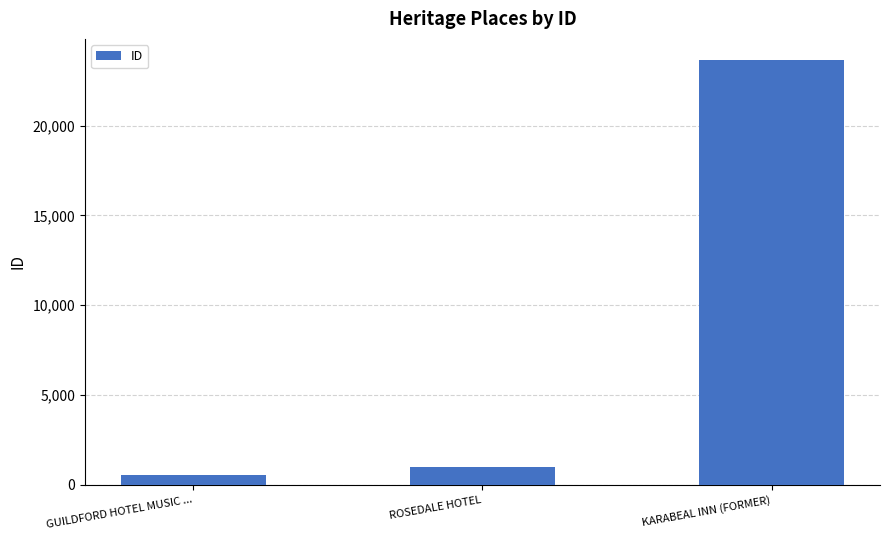

Is it true that the value at ROSEDALE HOTEL is 247?

False